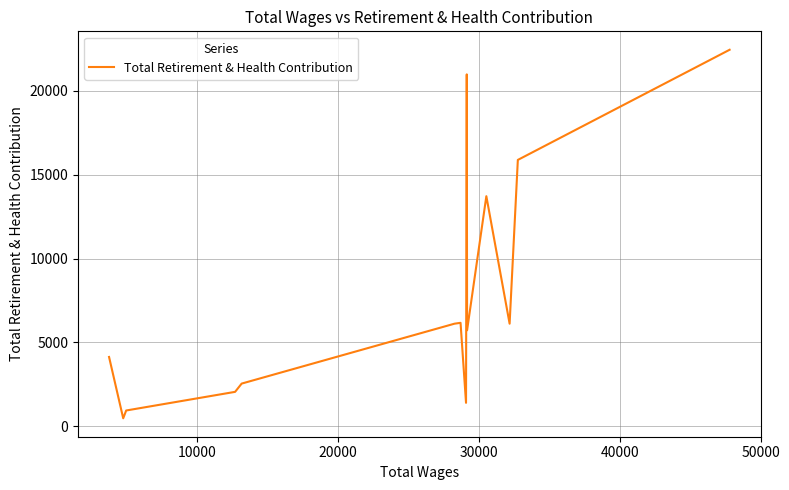

What is the difference between the maximum and minimum values?

21967